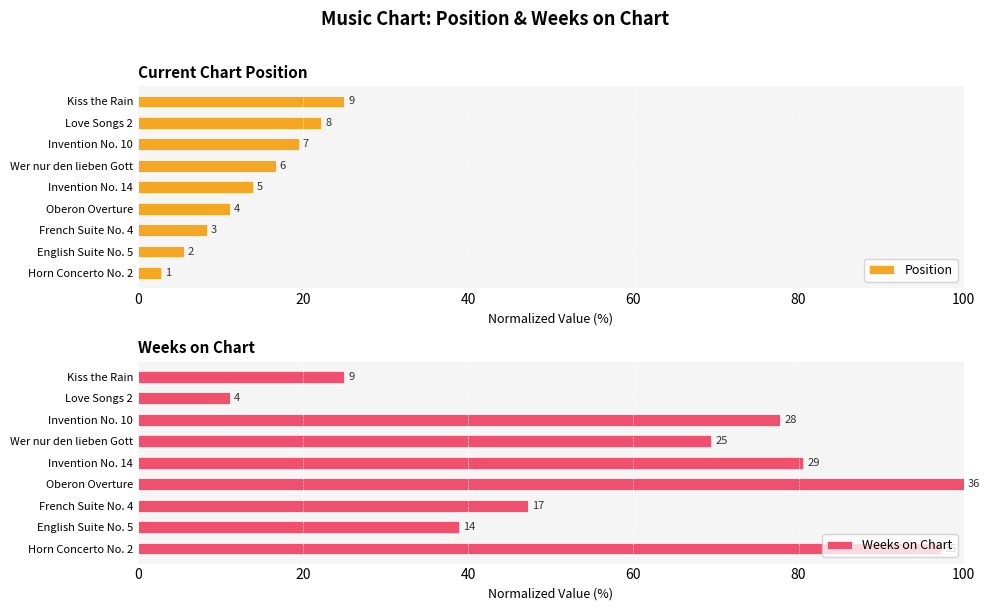

Rank the series by their average value, from lowest to highest.

Position, Weeks on Chart